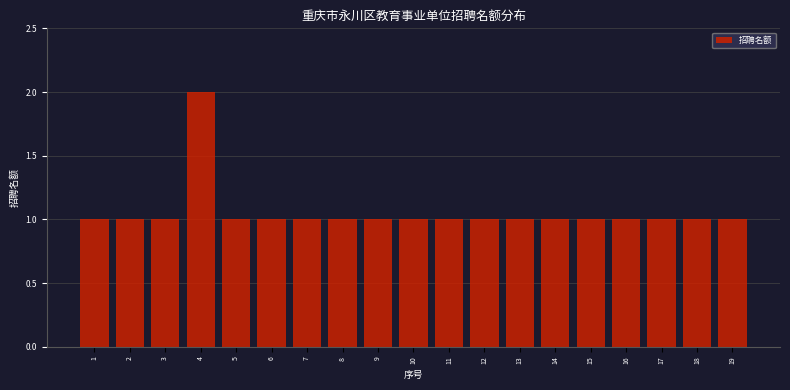

Reading left to right, what are all the values shown in this chart?

1	1	1	2	1	1	1	1	1	1	1	1	1	1	1	1	1	1	1